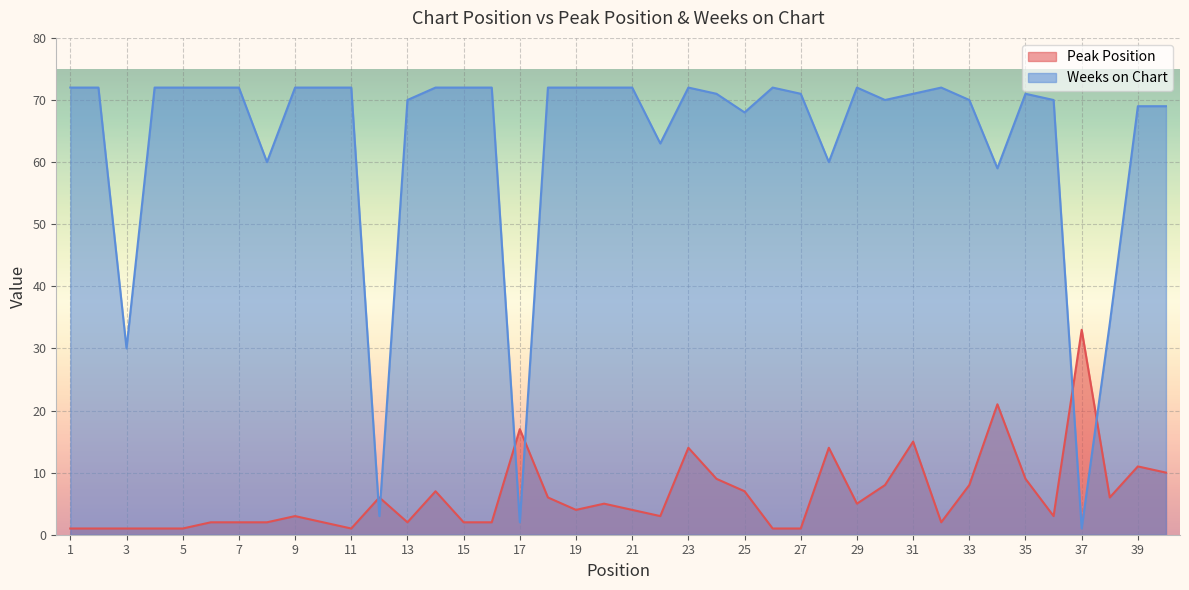

In Peak Position, how many points are higher than both neighbors (excluding endpoints)?

11